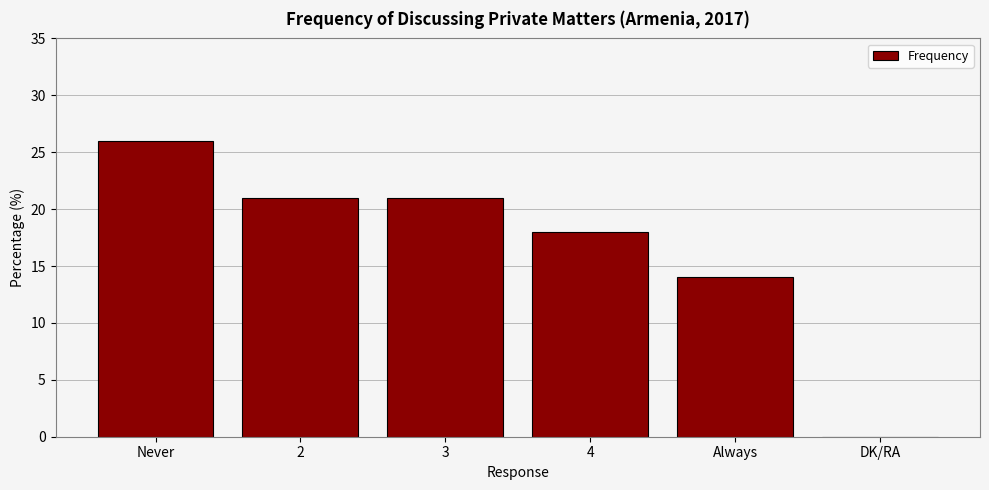

The value at 3 is 21. True or false?

True